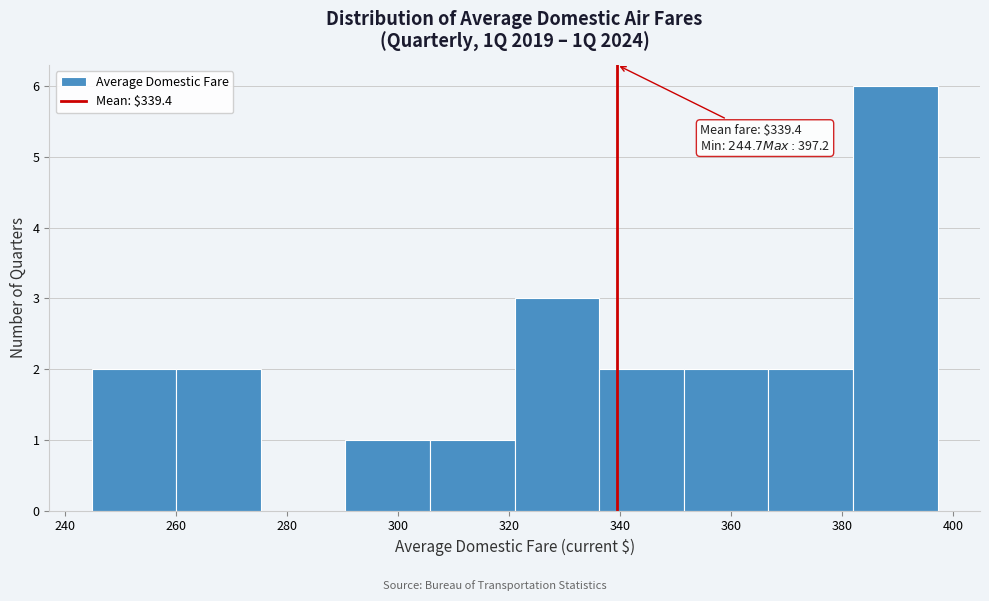

Which range on the x-axis has the tallest bar?

382 to 398